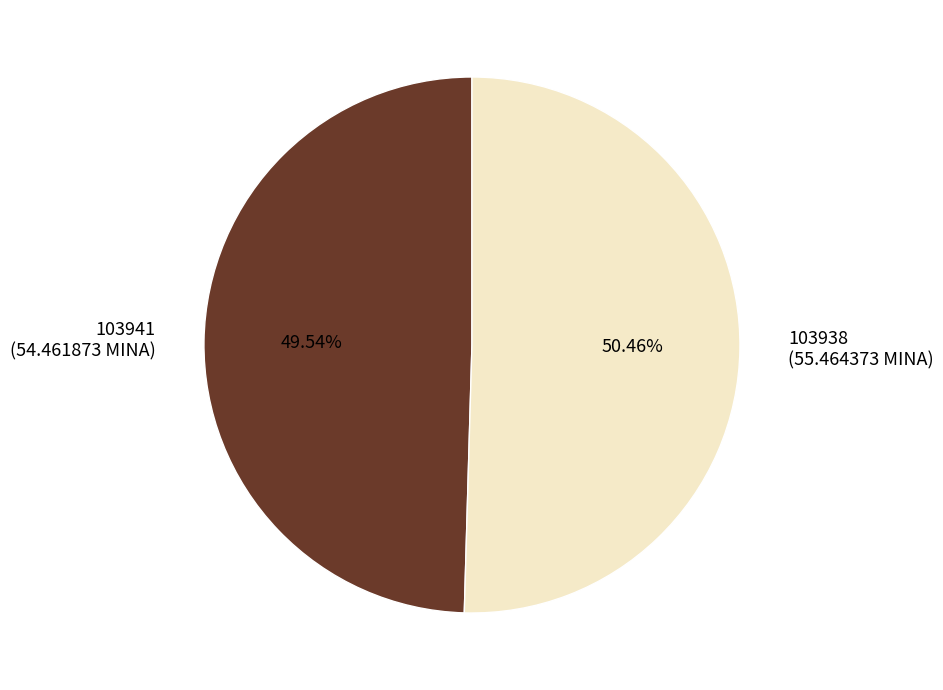

The 103941 slice represents 1% of the pie. True or false?

False